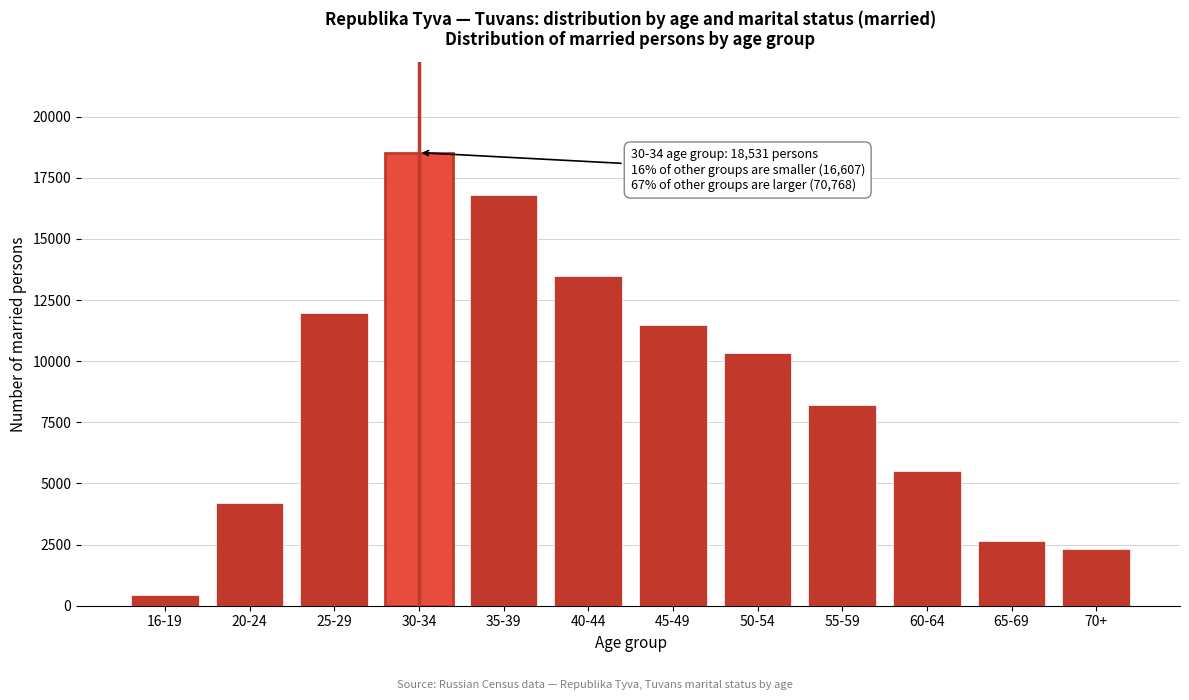

Reading right to left, transcribe all the data shown in this chart.

2317	2647	5502	8221	10321	11497	13470	16793	18531	11963	4199	445